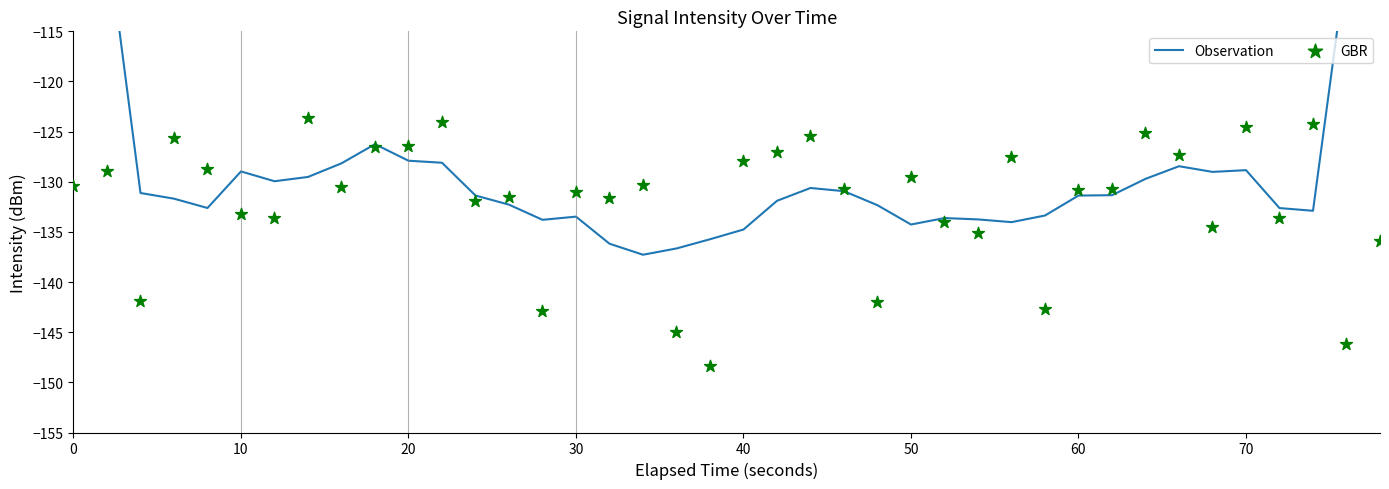

Which series reaches the maximum Y coordinate?

Observation